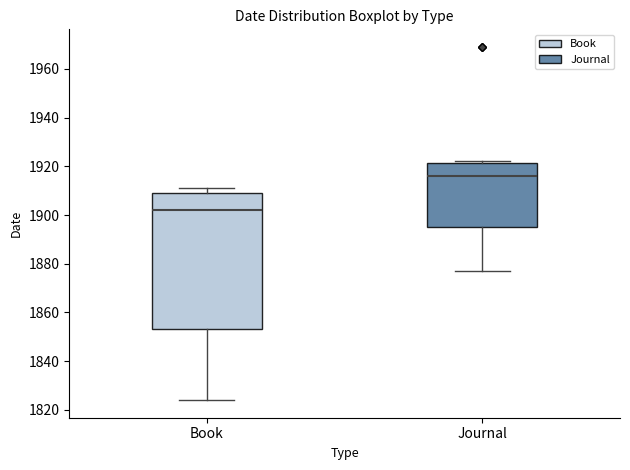

Reading left to right, transcribe this box plot: for each box, give where its median line is, the range the box spans, and where its two whiskers end, as read against the y-axis. The values are not printed on the chart, so give them approximately, as read against the axis.

Book: median 1902, box 1854 to 1910, whiskers 1824 to 1912
Journal: median 1916, box 1896 to 1922, whiskers 1878 to 1922